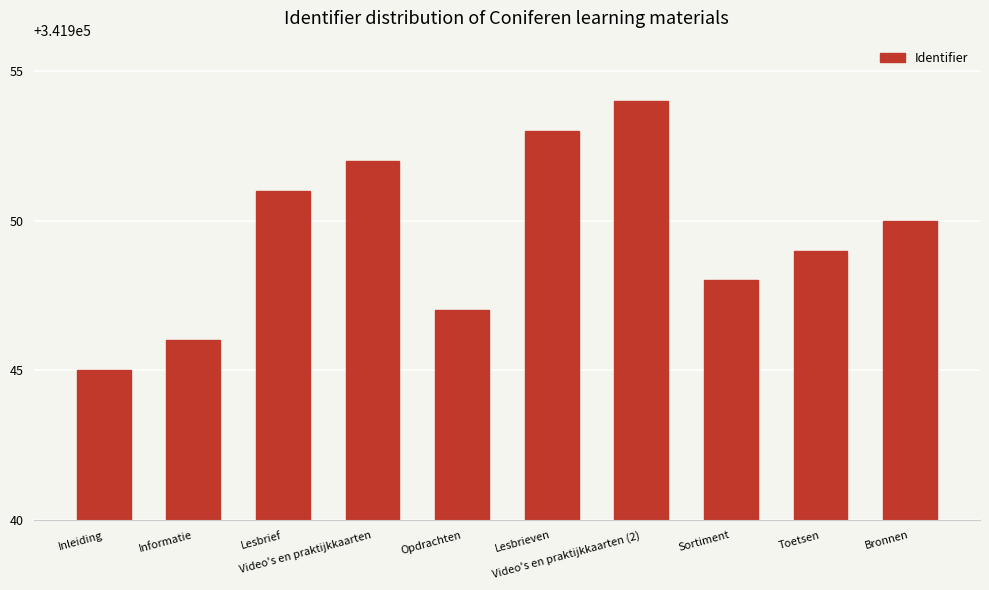

What is the difference between the values at Lesbrieven and Informatie?

7